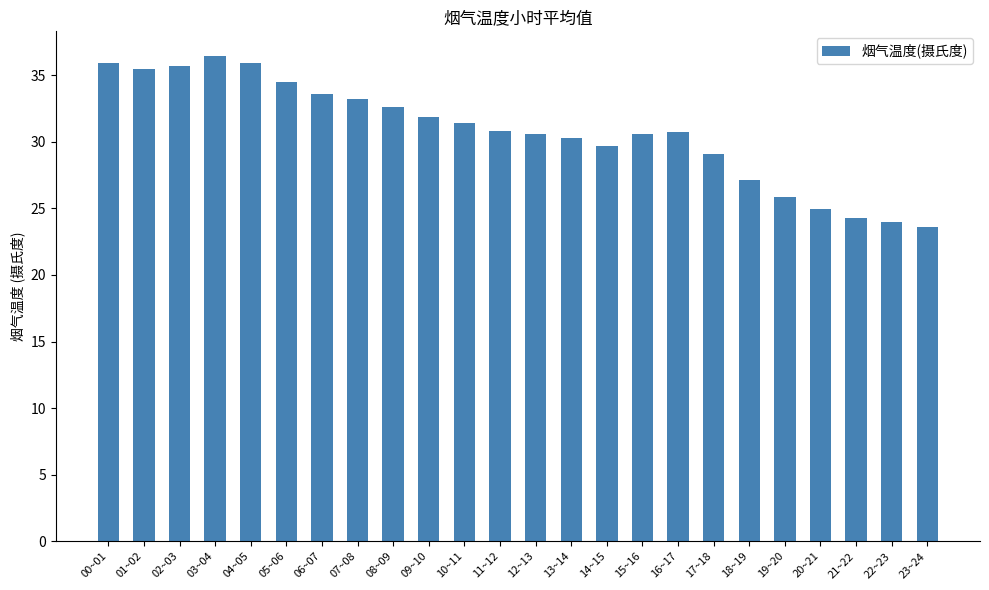

What is the value of the 24th bar from the left?

23.6